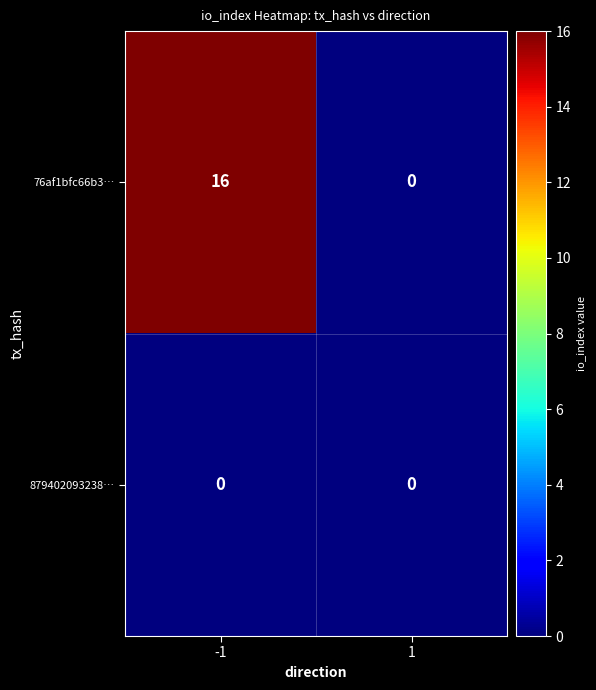

Reading left to right, transcribe all the data shown in this chart.

76af1bfc66b3…: -1=16	1=0
879402093238…: -1=0	1=0